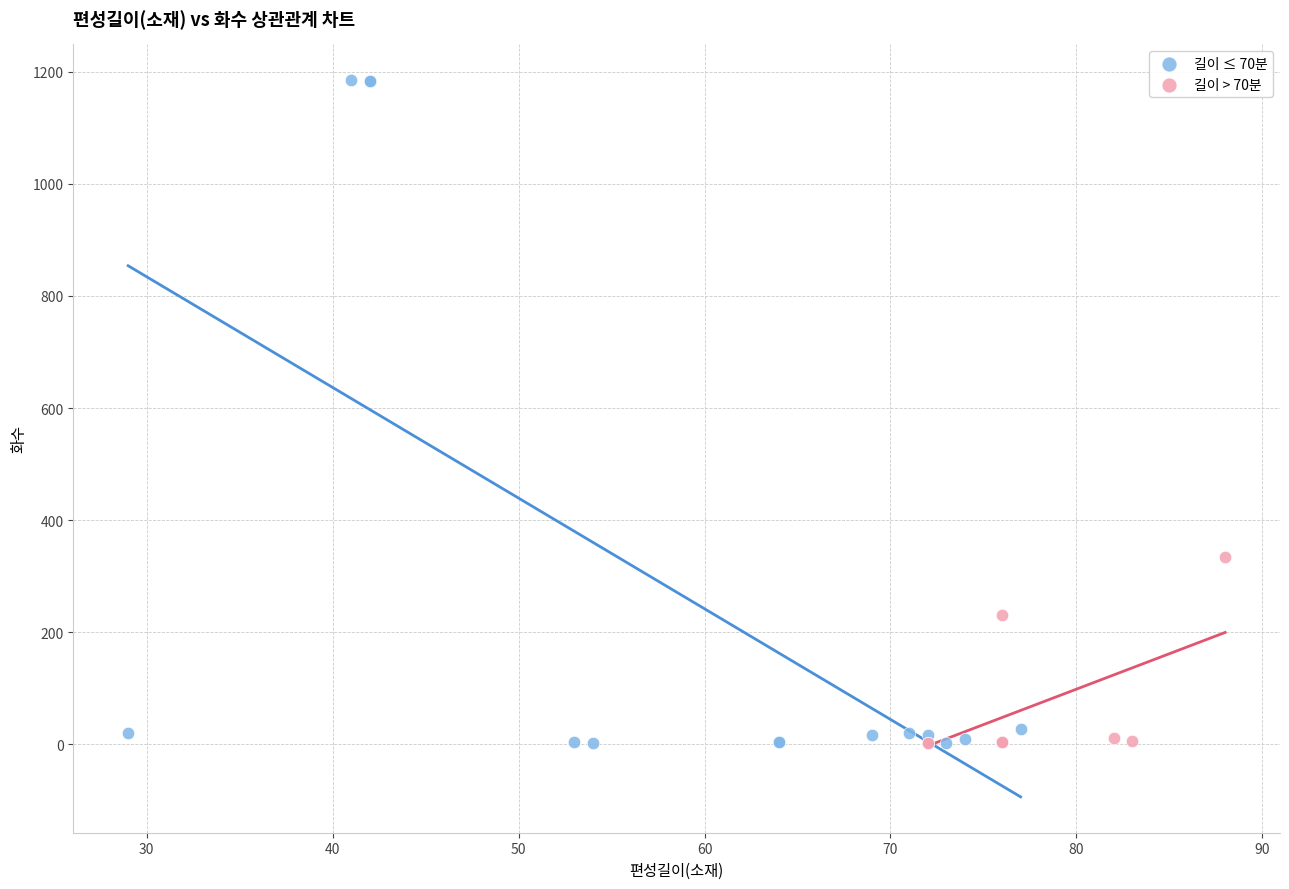

Which series has the largest Y range (max minus min)?

길이 ≤ 70분